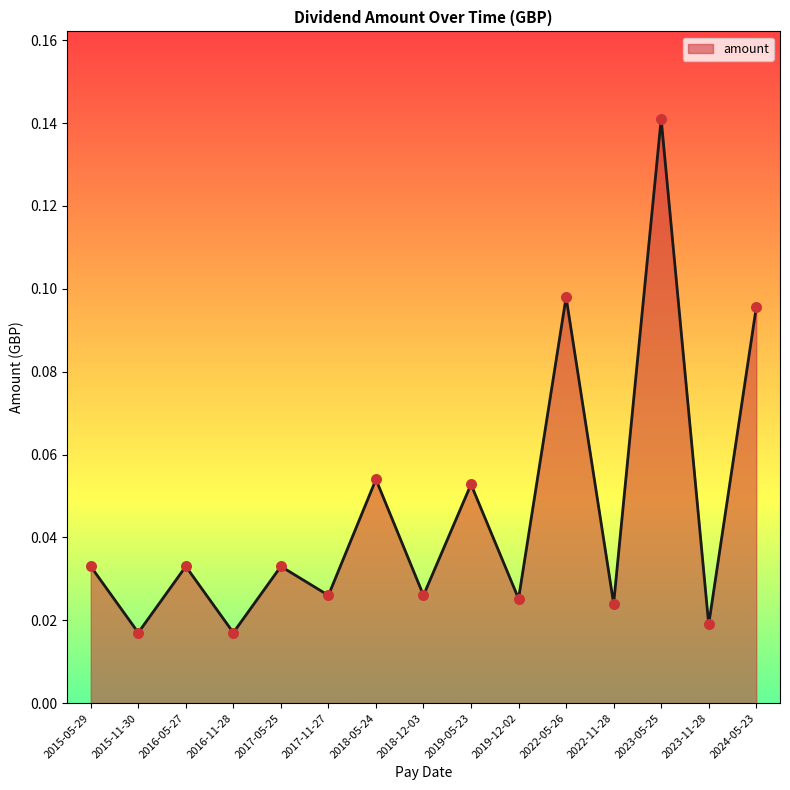

What is the change in value from 2018-12-03 to 2024-05-23?

+0.1